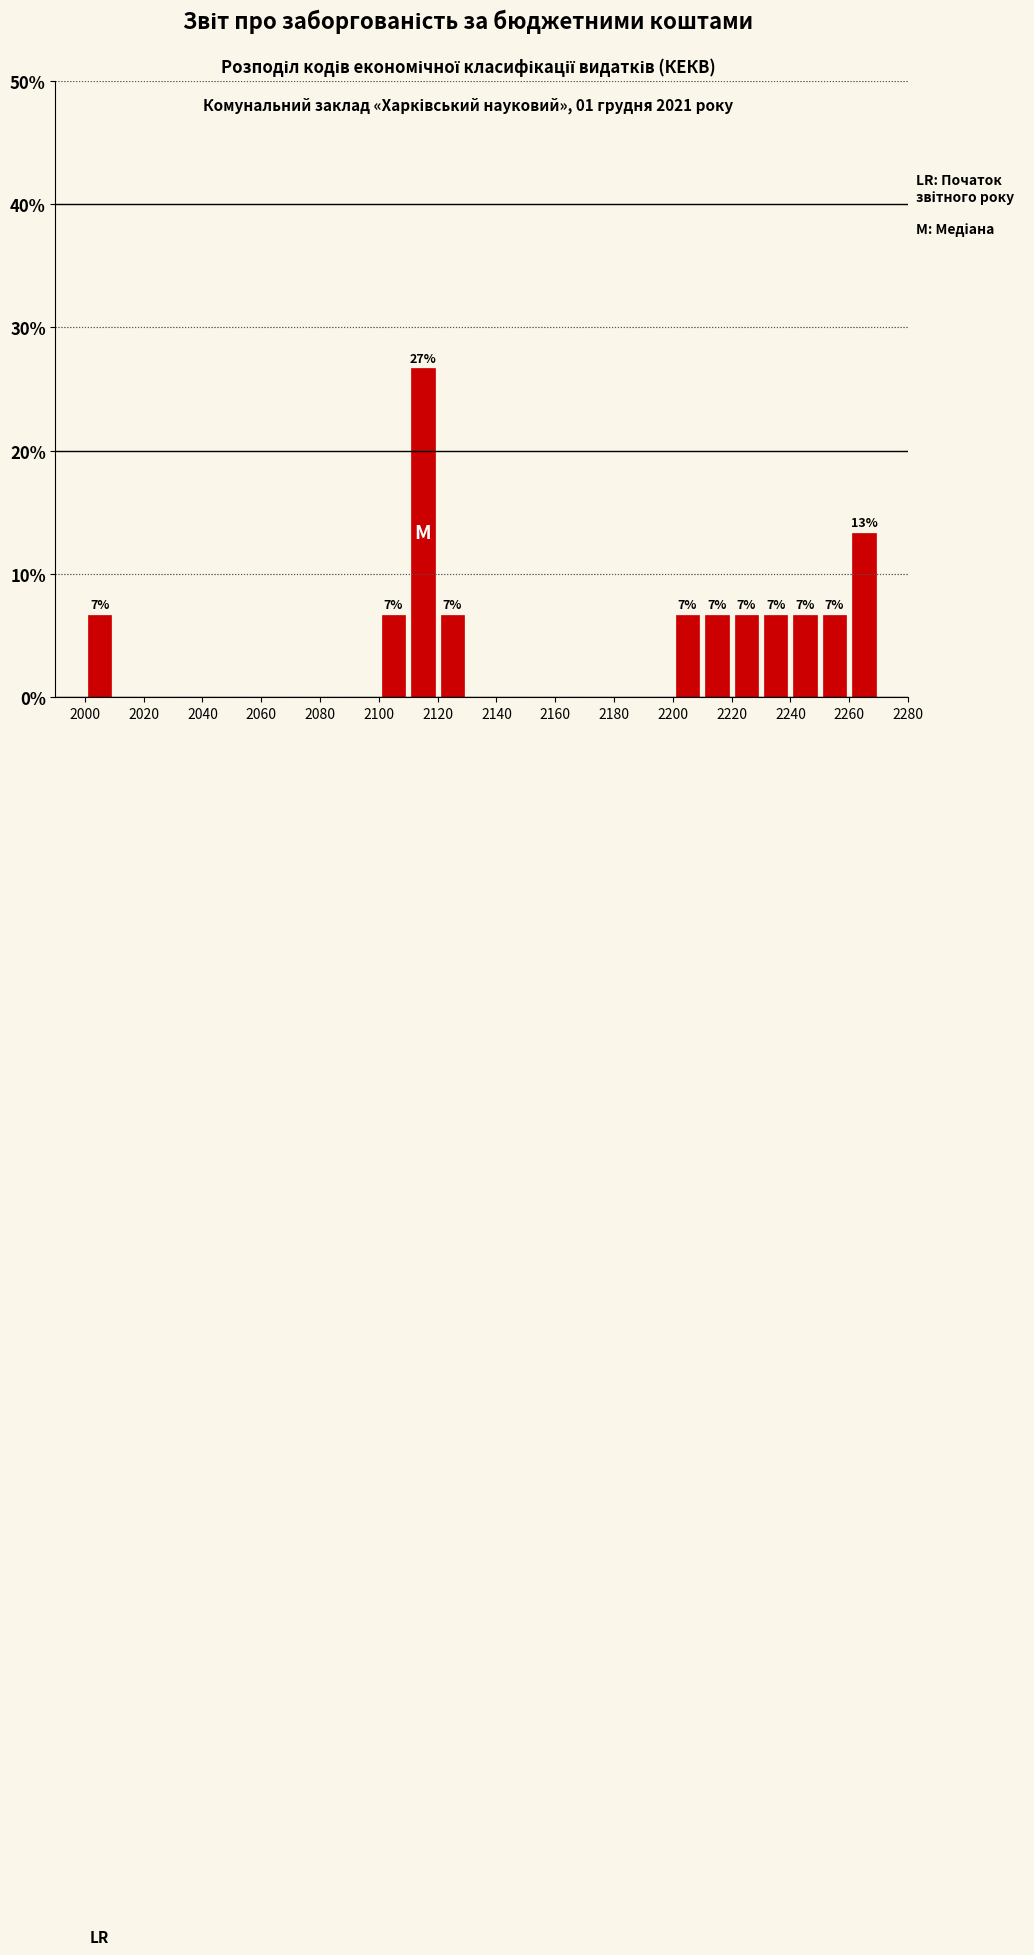

Over which range of the x-axis is the bar tallest?

2110 to 2120